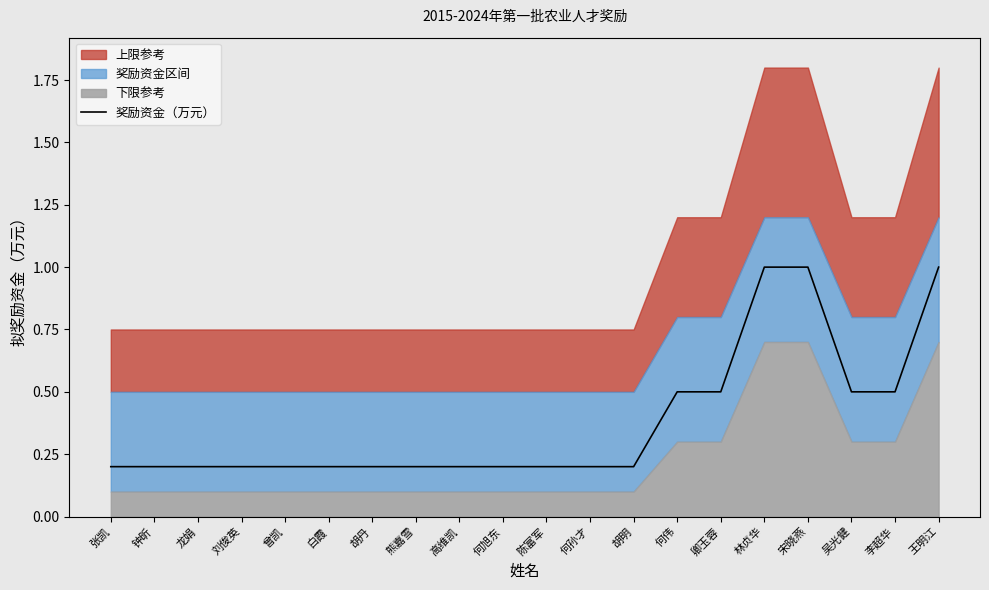

True or false: the data shows 0.3 at 胡丹.

False